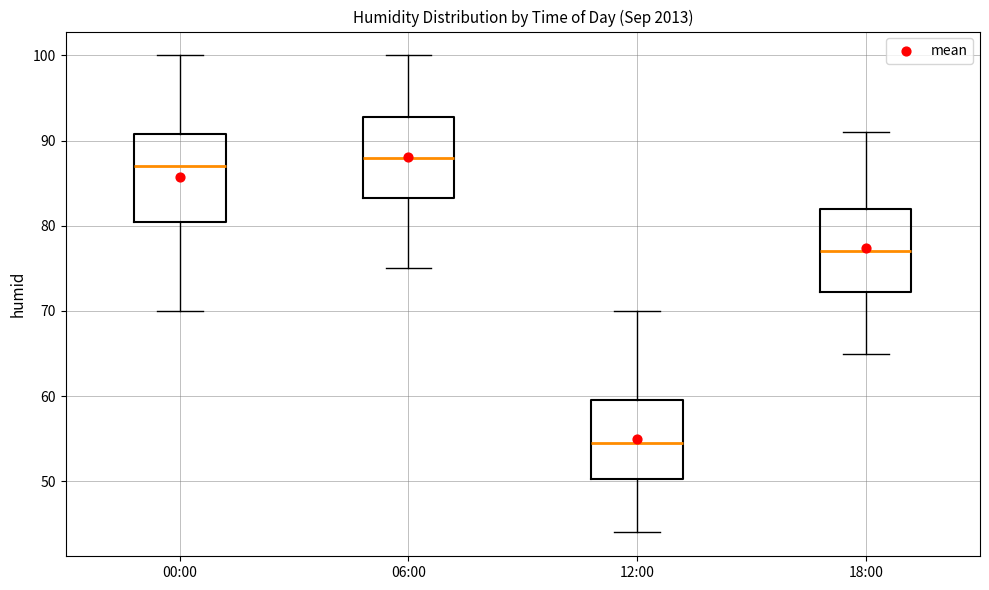

Where does the lower whisker of the box for 18:00 end on the y-axis? The values are not printed on the chart, so give them approximately, as read against the axis.

65